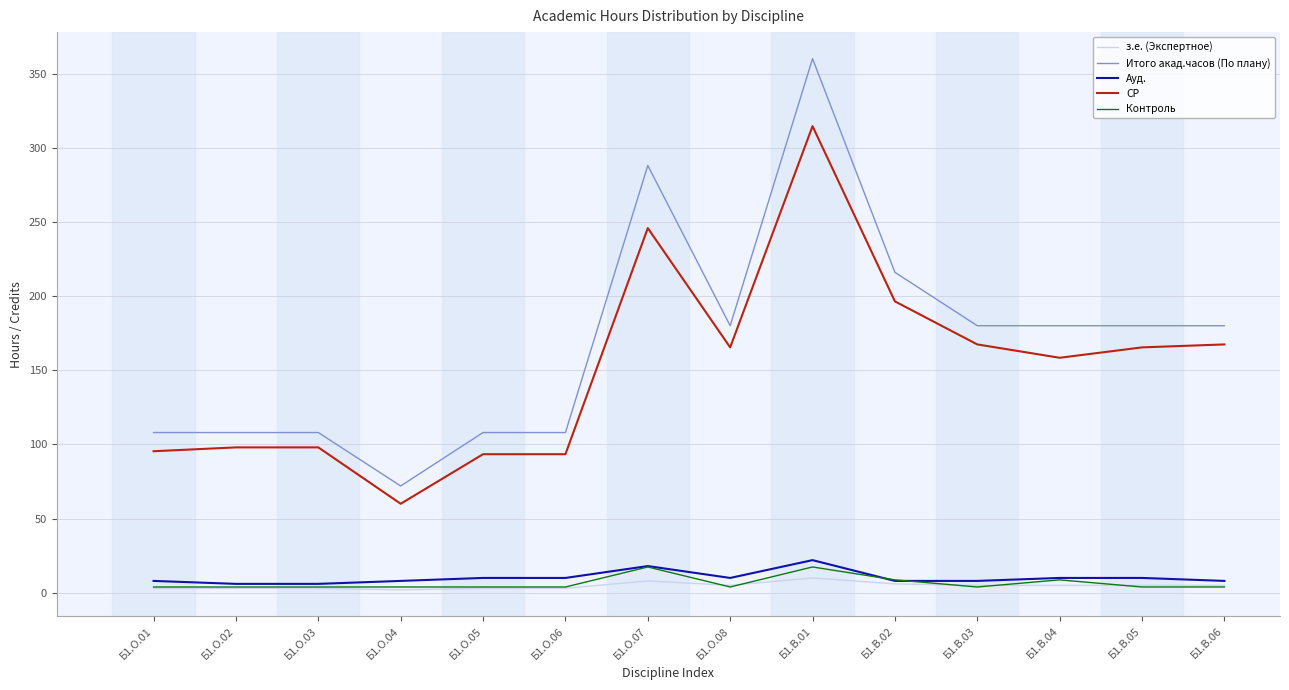

What is the sum of all Контроль values?

91.2